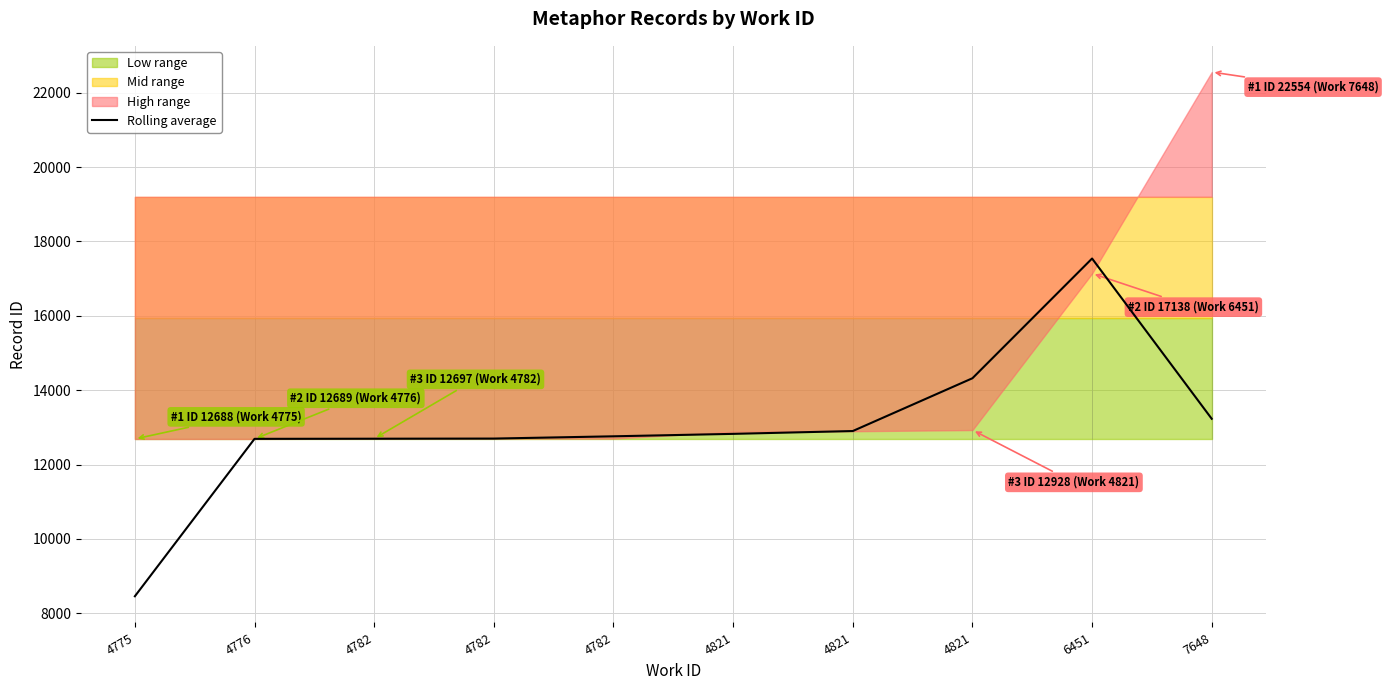

Rank the categories by value from lowest to highest.

4775, 4776, 4782, 4782, 4782, 4821, 4821, 7648, 4821, 6451